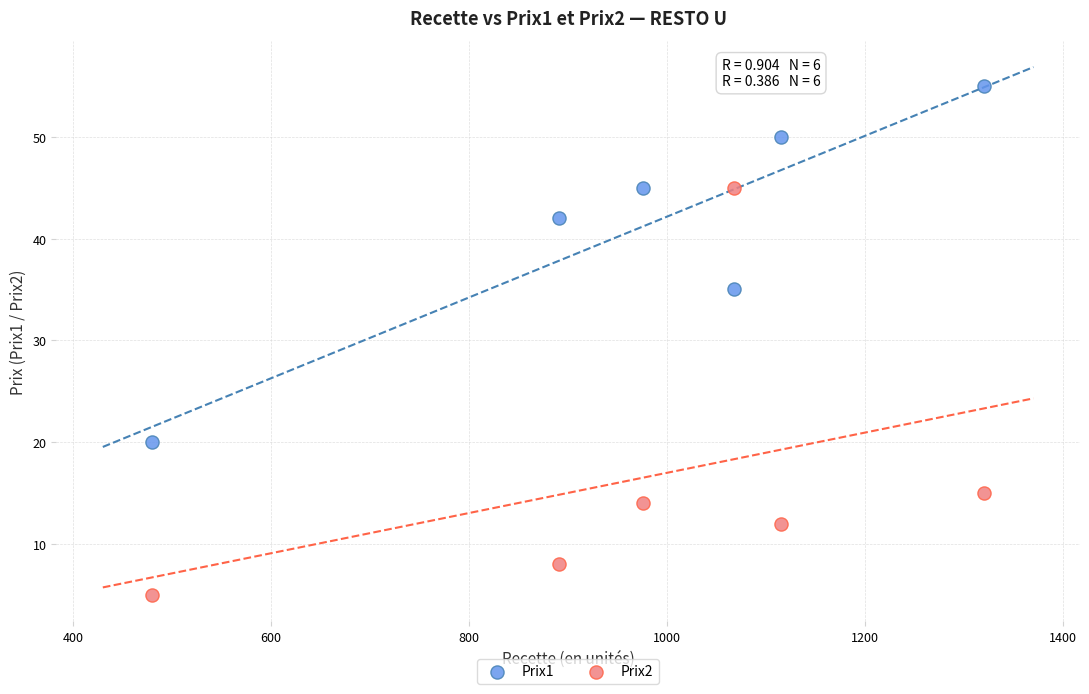

Which series reaches the minimum Y coordinate?

Prix2